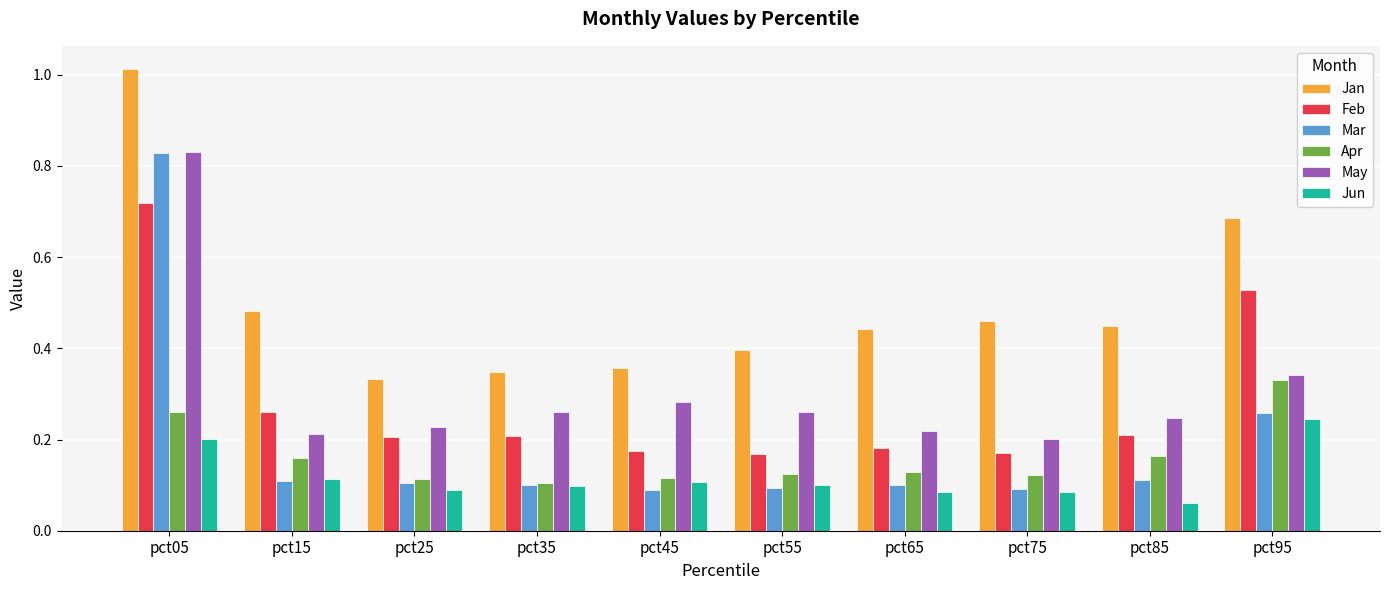

What is the sum of all Mar values?

1.9